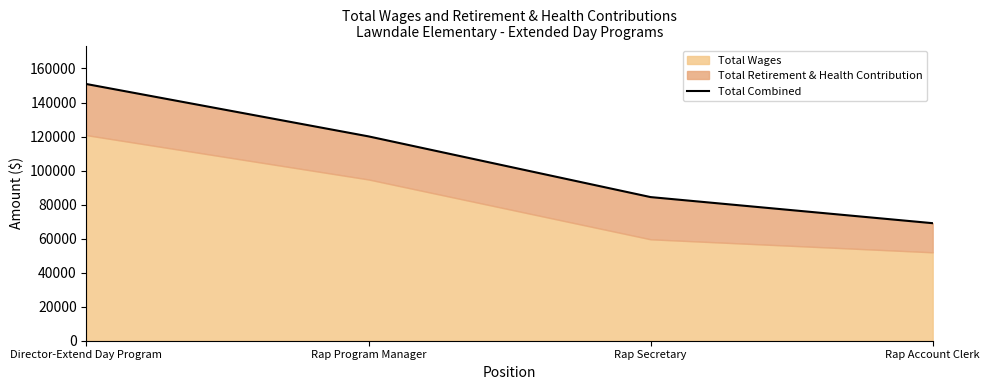

Reading left to right, what are all the values shown in this chart?

150868	120101	84421	69080